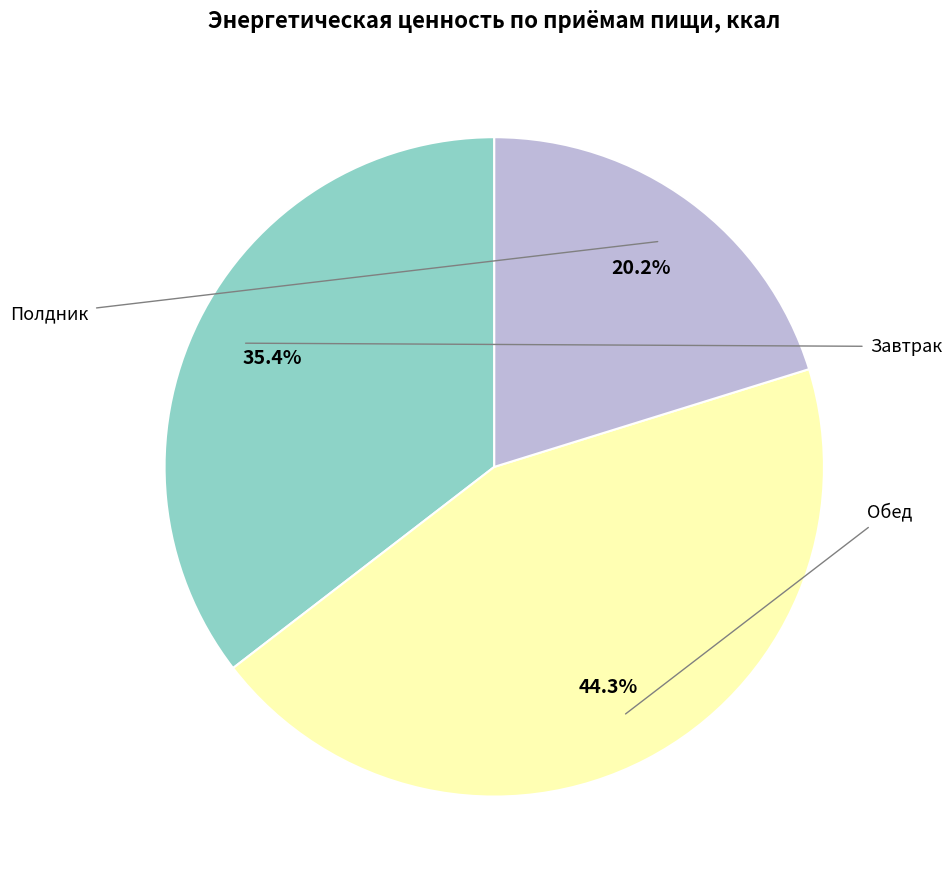

Does any single category account for the majority?

No